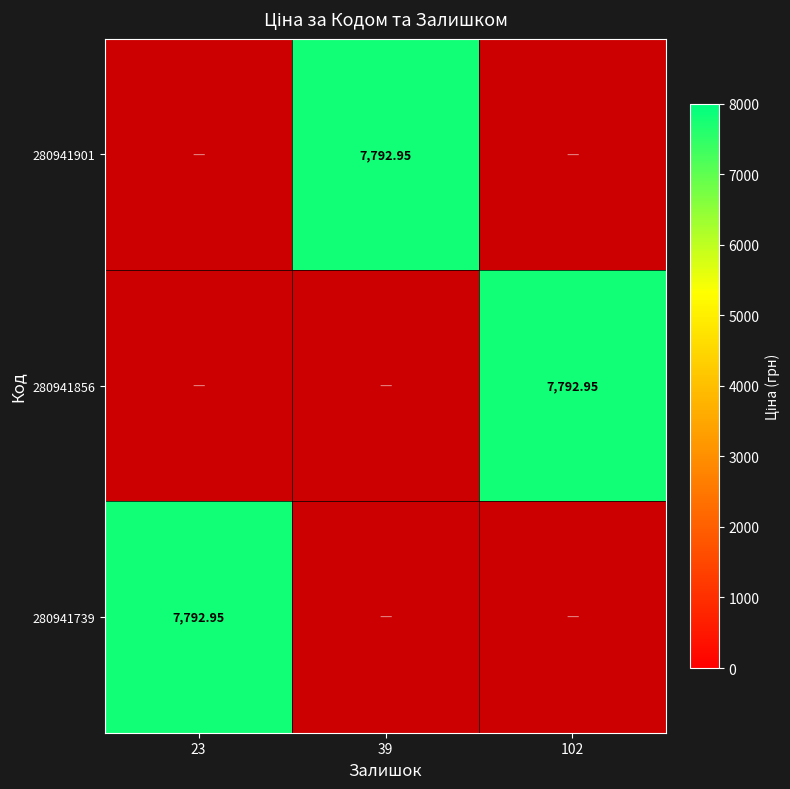

The value of 280941901 at 39 is 7792.9. True or false?

True